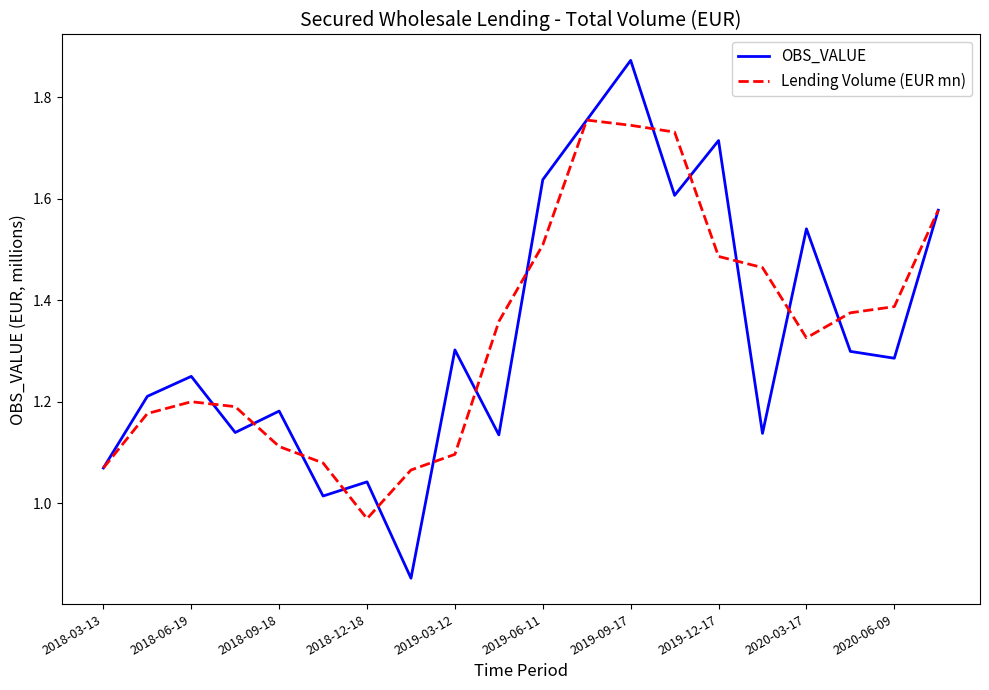

How many distinct data groups are displayed?

2